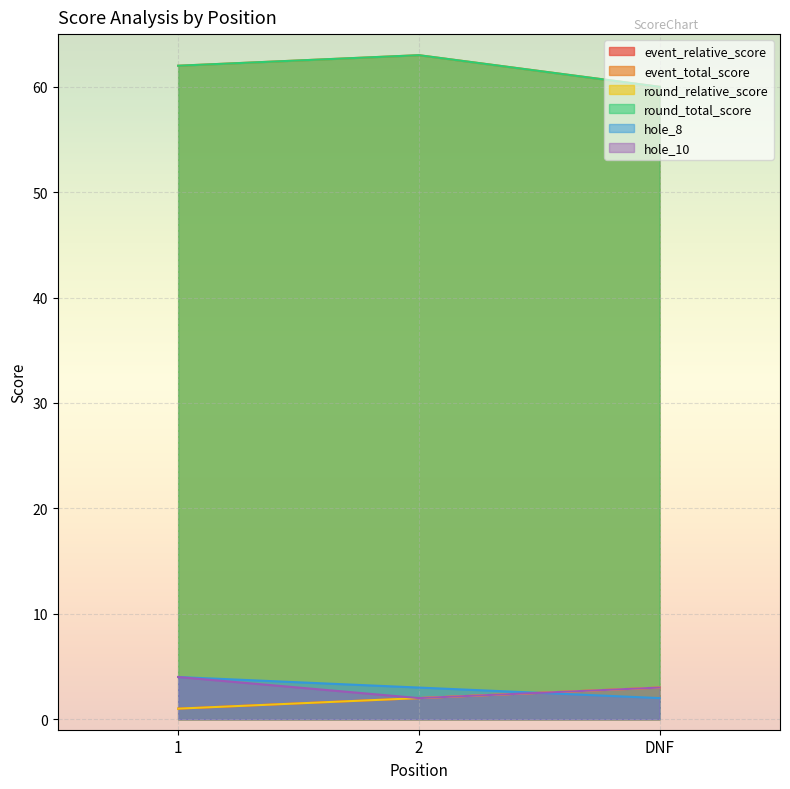

Which series has the largest total across all categories?

event_total_score